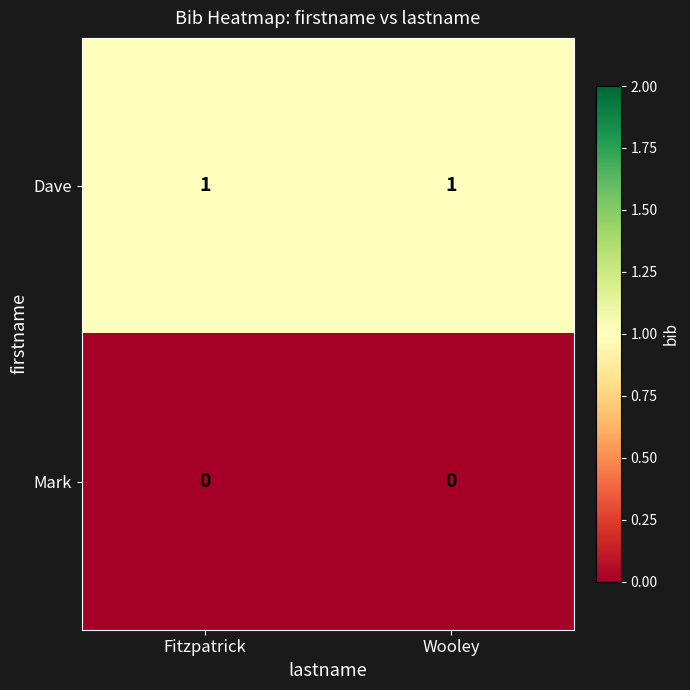

True or false: Dave has a value of 2 at Wooley.

False